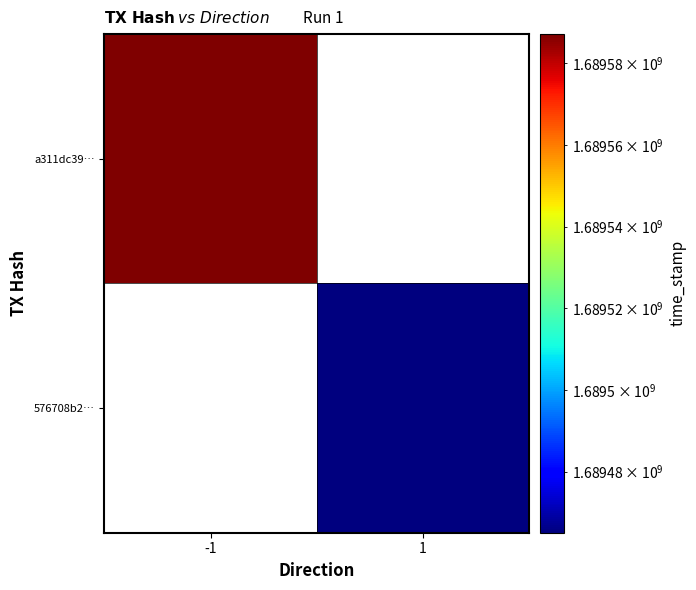

List the series in order of their peak value, lowest first.

a311dc39…, 576708b2…